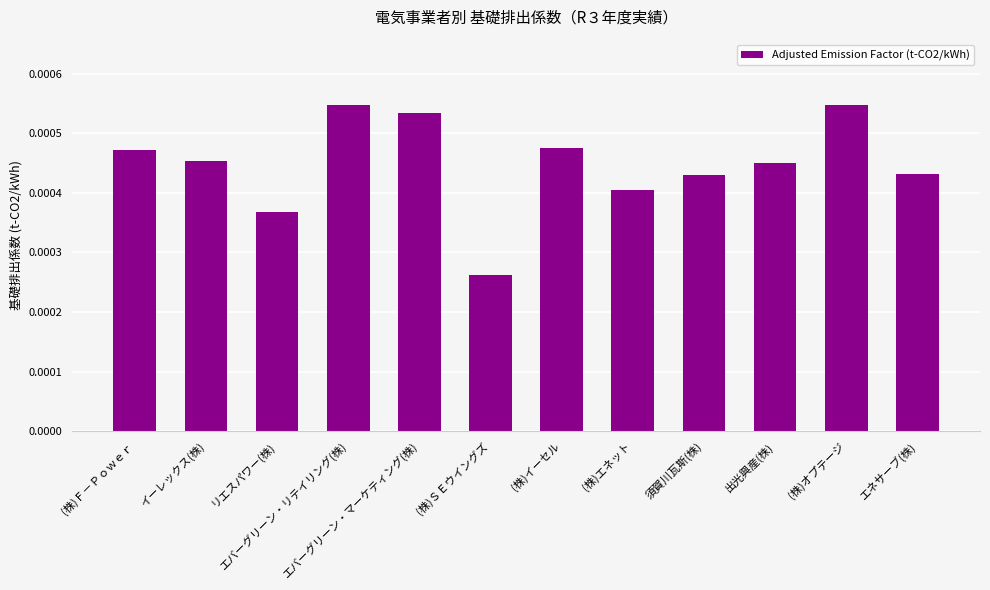

At which category does the chart reach its minimum across all series?

(株)ＳＥウイングズ